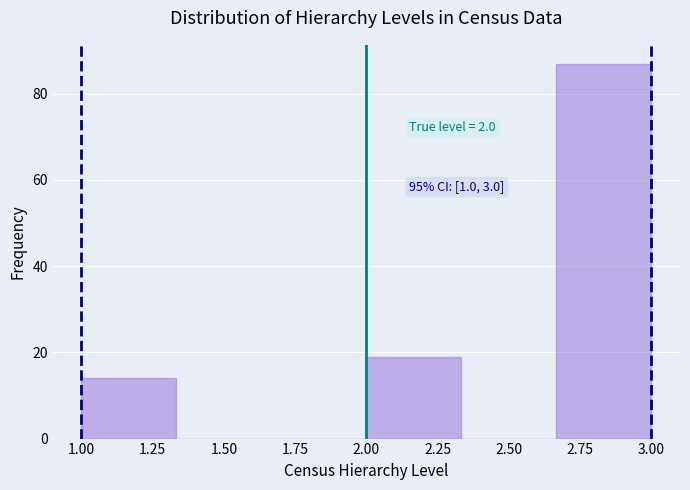

Which range on the x-axis has the tallest bar?

2.65 to 3.00